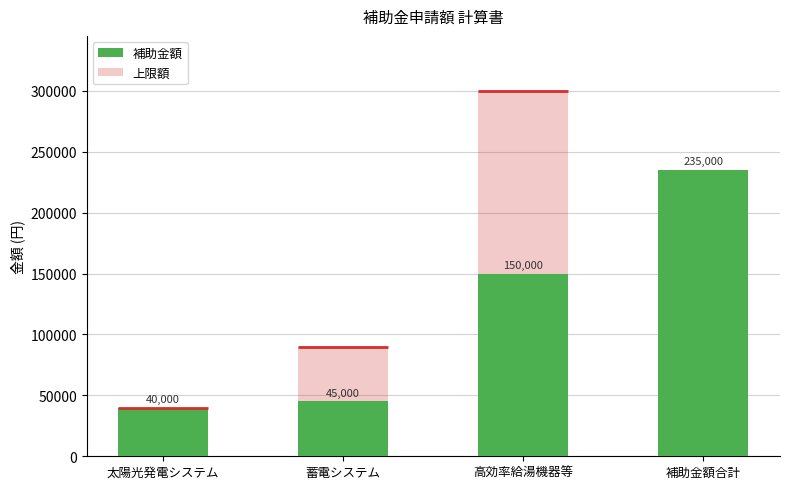

Rank the categories by value from highest to lowest.

補助金額合計, 高効率給湯機器等, 蓄電システム, 太陽光発電システム